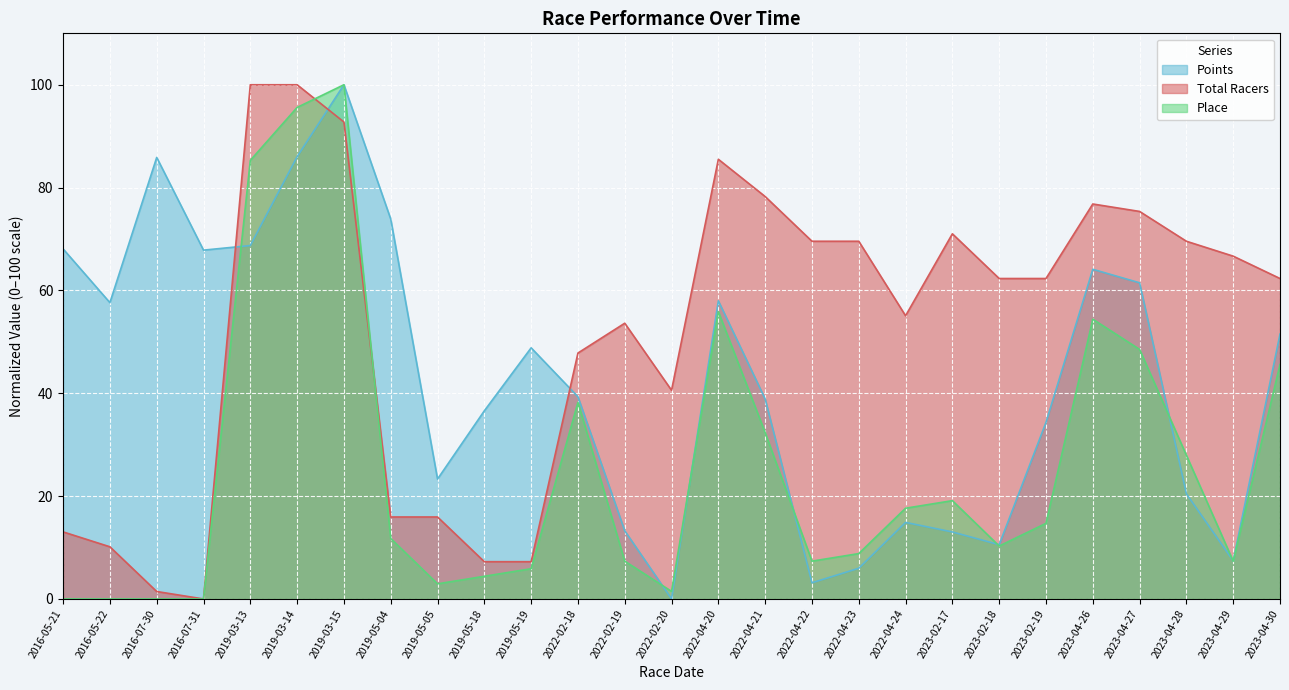

What is the average value of the Points series?

42.7